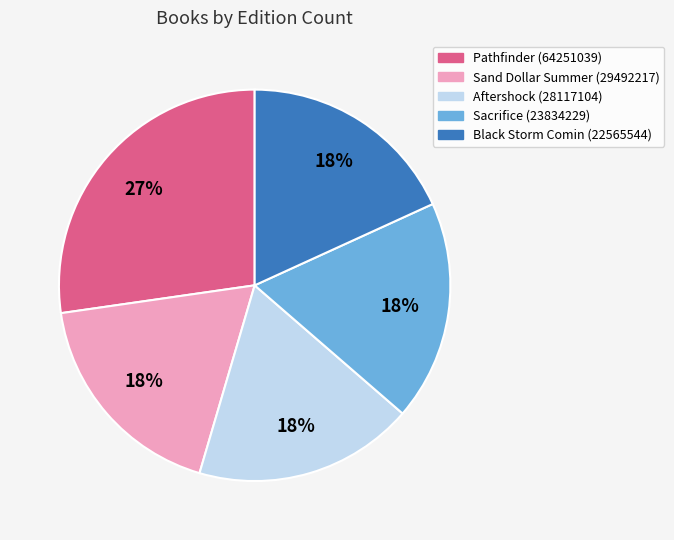

Which slice is the largest?

Pathfinder (64251039)